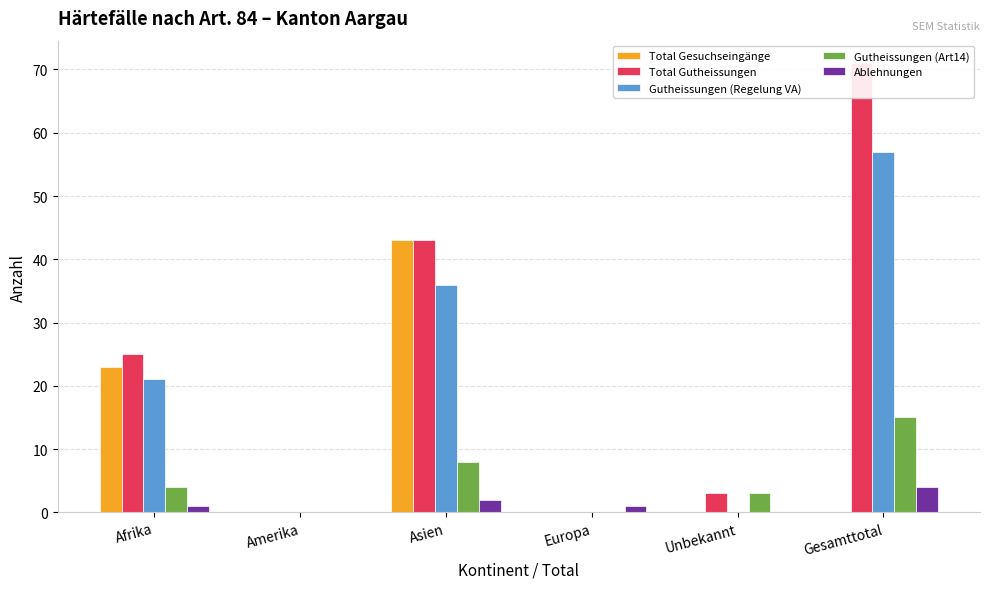

Rank the series by their maximum value, from highest to lowest.

Total Gutheissungen, Gutheissungen (Regelung VA), Total Gesuchseingänge, Gutheissungen (Art14), Ablehnungen